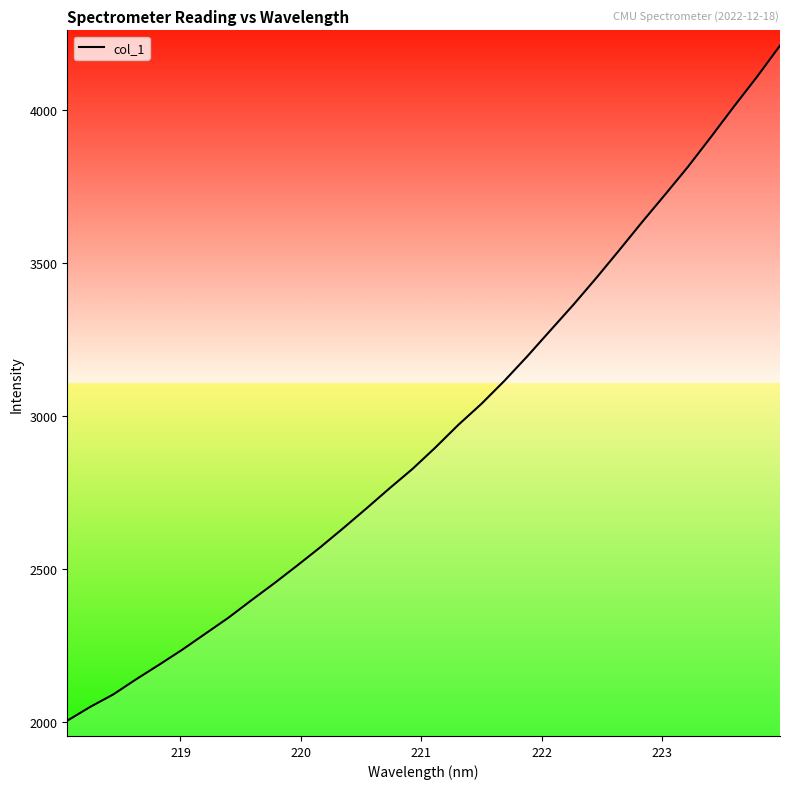

How many lines are shown in the chart?

1